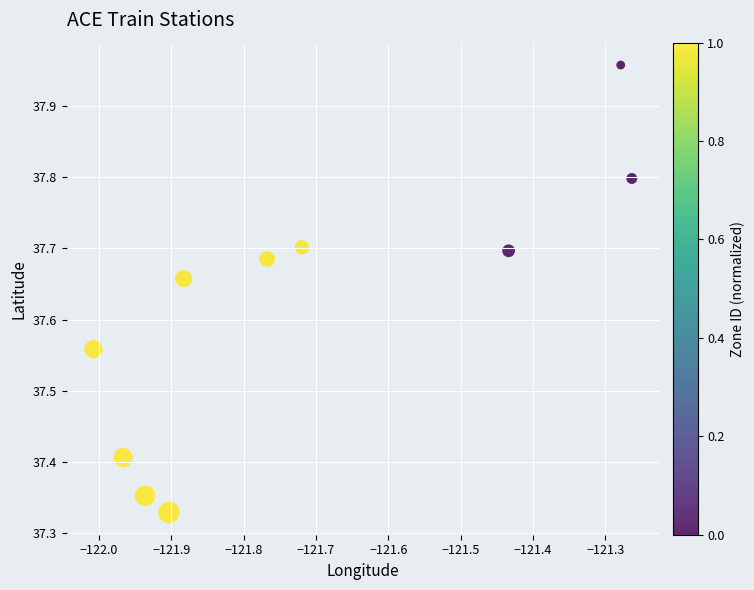

What is the range of X values (max minus min)?

0.7